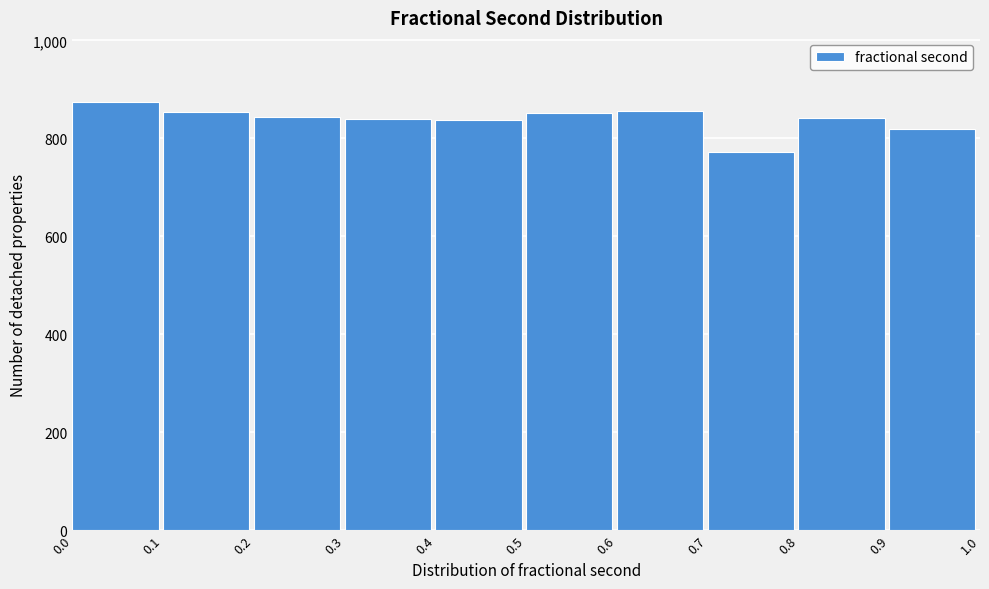

Reading left to right, transcribe this chart: for each bar, give the range it covers on the x-axis and its height. The values are not printed on the chart, so give them approximately, as read against the axis.

0.0 to 0.1: 880
0.1 to 0.2: 860
0.2 to 0.3: 840
0.3 to 0.4: 840
0.4 to 0.5: 840
0.5 to 0.6: 860
0.6 to 0.7: 860
0.7 to 0.8: 780
0.8 to 0.9: 840
0.9 to 1.0: 820